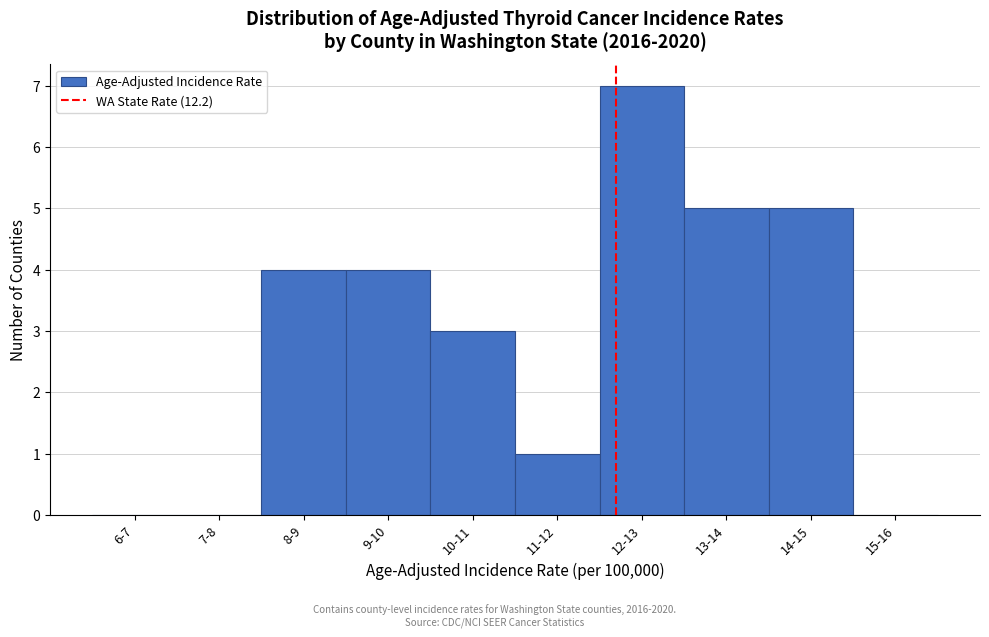

Reading left to right, extract all data points from this chart.

6-7=0	7-8=0	8-9=4	9-10=4	10-11=3	11-12=1	12-13=7	13-14=5	14-15=5	15-16=0